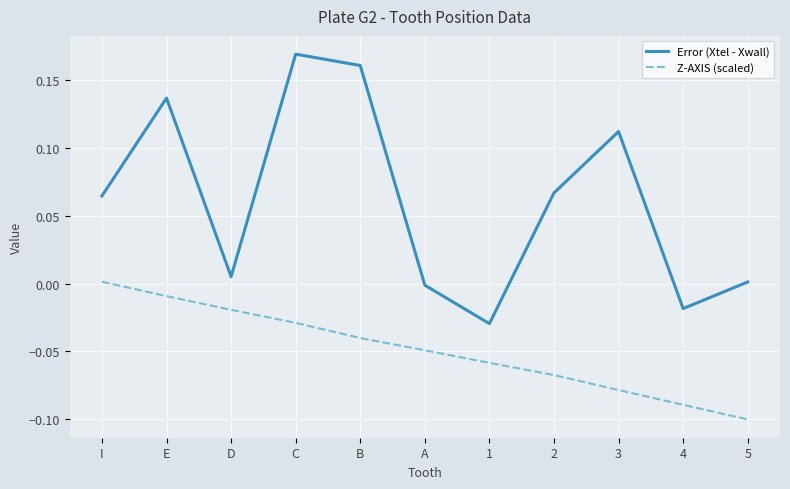

Which series has the largest total across all categories?

Error (Xtel - Xwall)